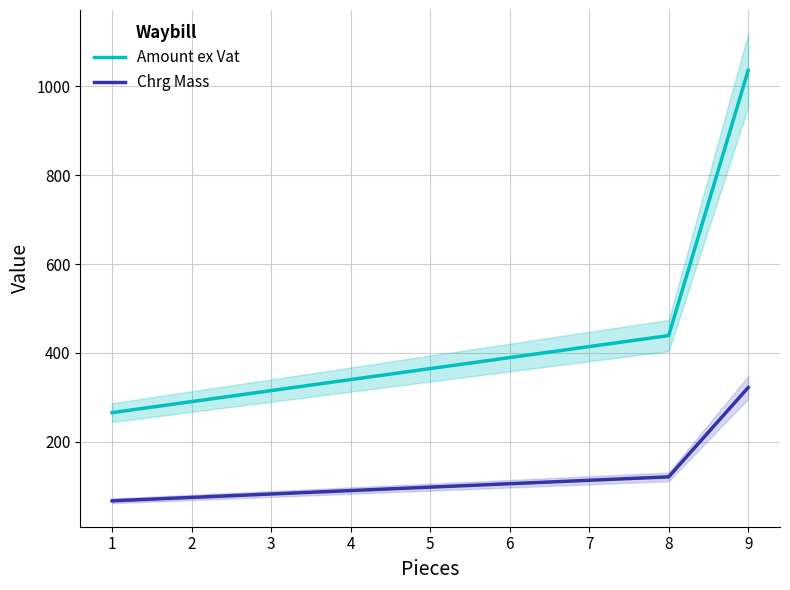

True or false: Chrg Mass has a value of 66.9 at 8.

False